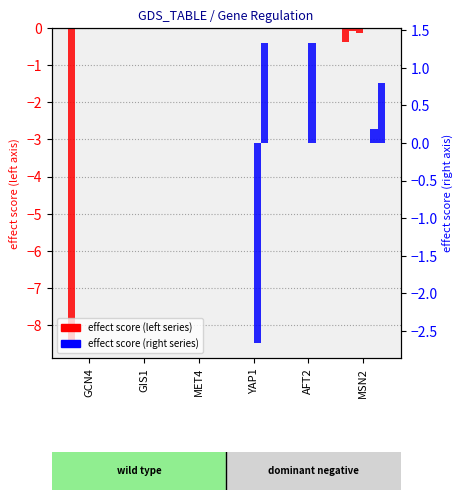

Rank the series by their maximum value, from highest to lowest.

YAP1, AFT2, MSN2, MET4, GCN4, GIS1